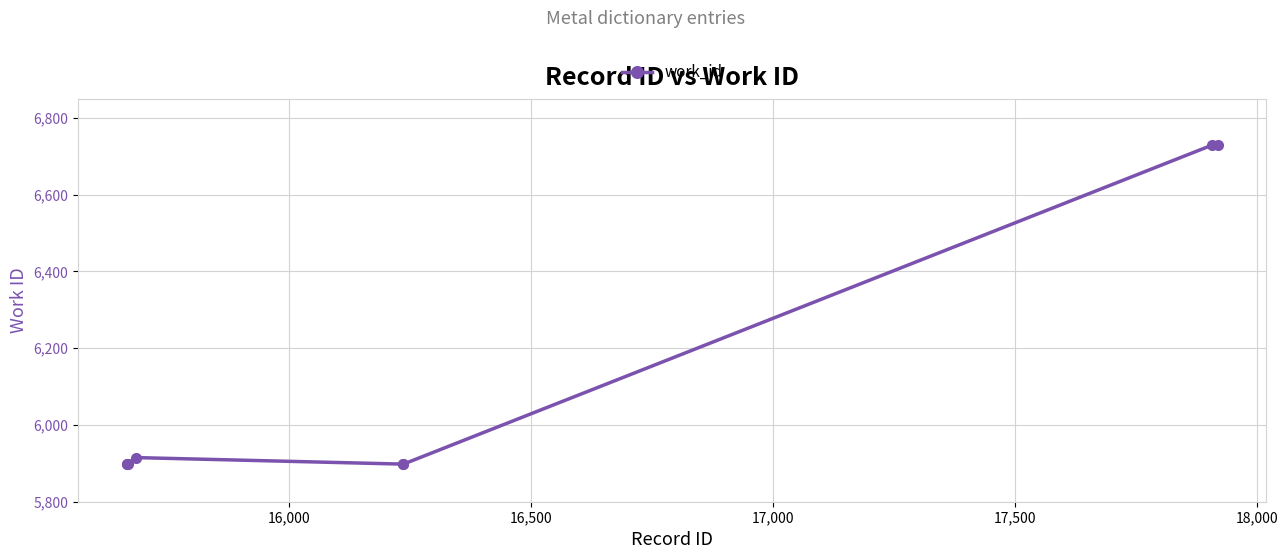

What is the sum of all values?

48863